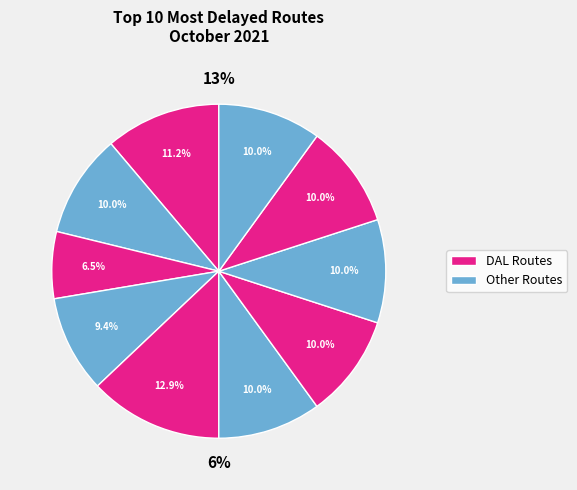

To the nearest percent, what is the difference between the largest and smallest slice percentages?

6%